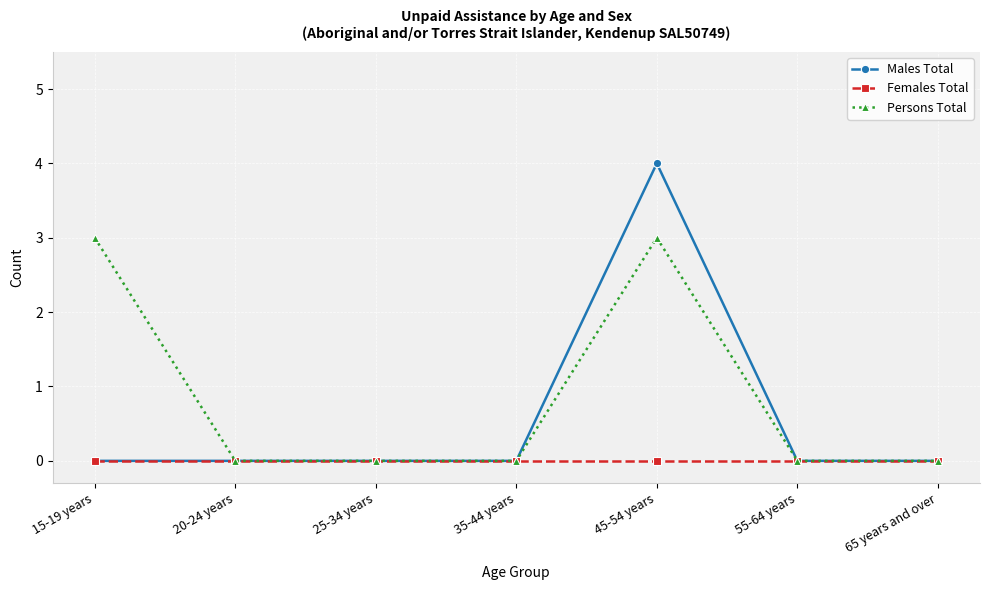

How many lines are shown in the chart?

3